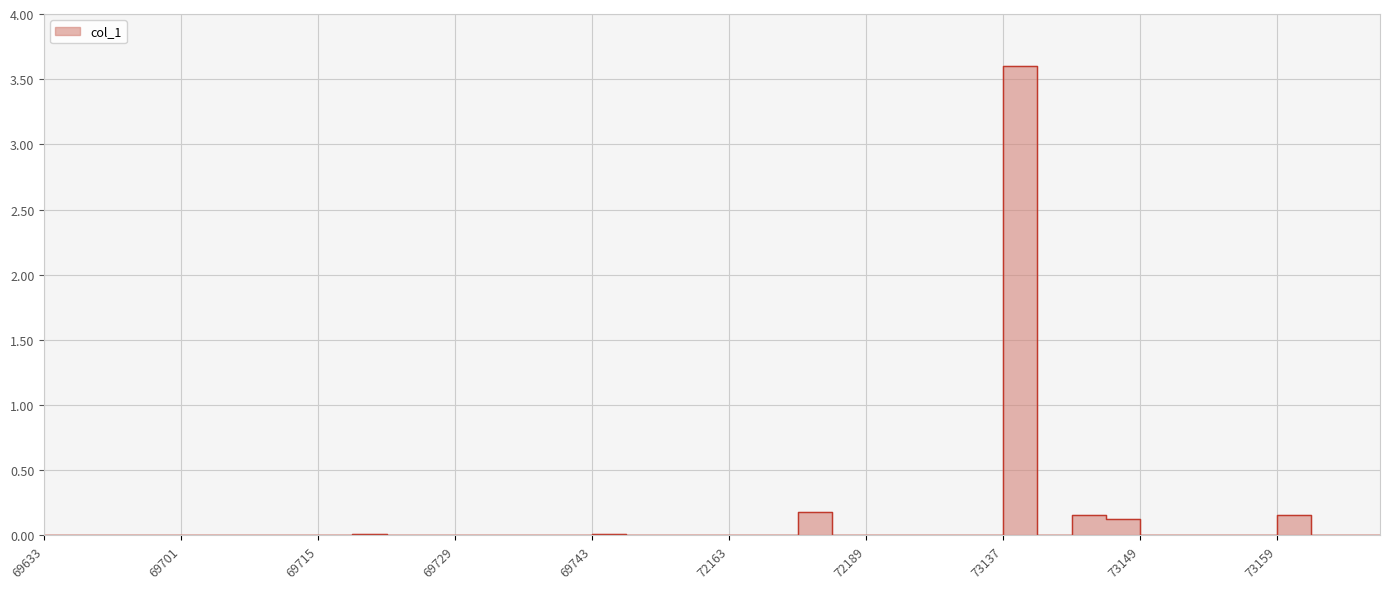

How many interior local valleys (lower than both neighbors) does the data have?

1